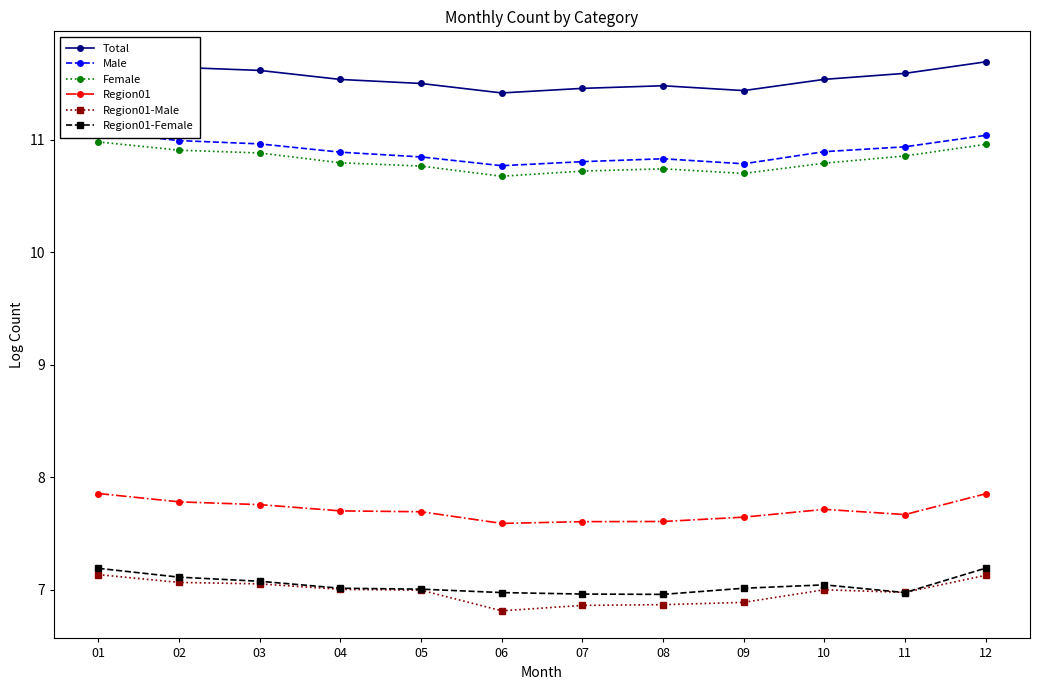

At which category does the chart reach its minimum across all series?

06